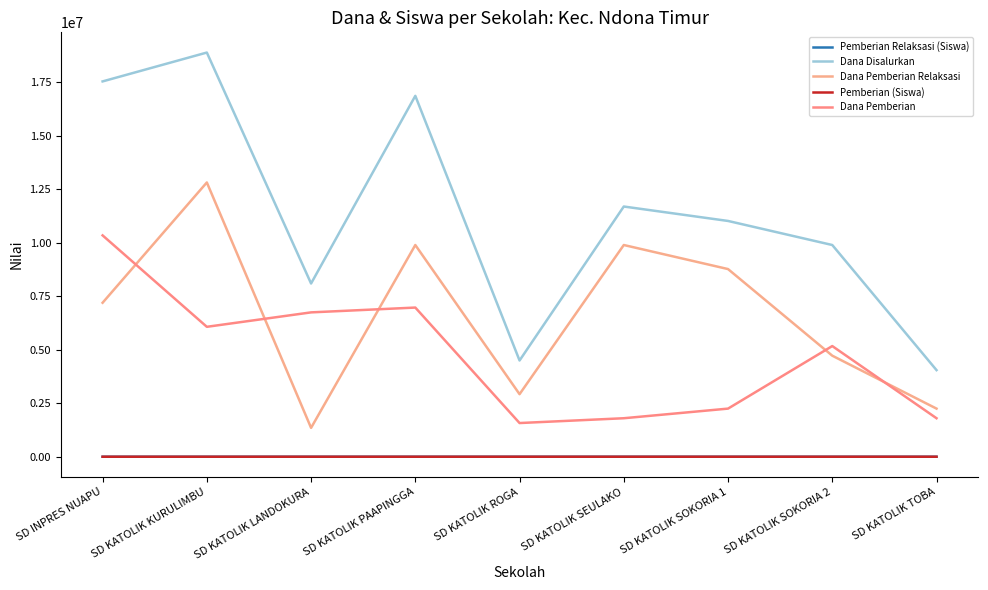

List the series in order of their peak value, lowest first.

Pemberian (Siswa), Pemberian Relaksasi (Siswa), Dana Pemberian, Dana Pemberian Relaksasi, Dana Disalurkan